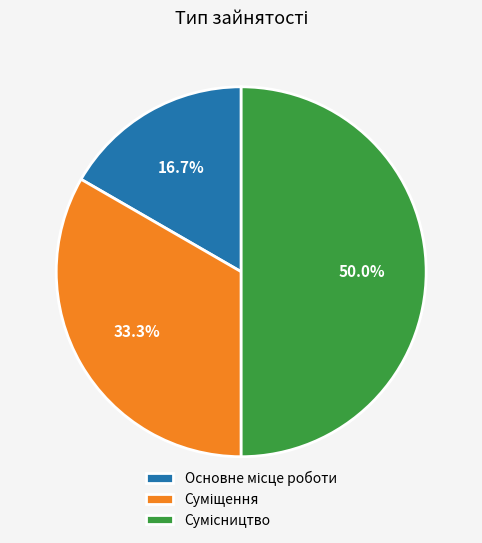

Count the number of slices in the pie.

3